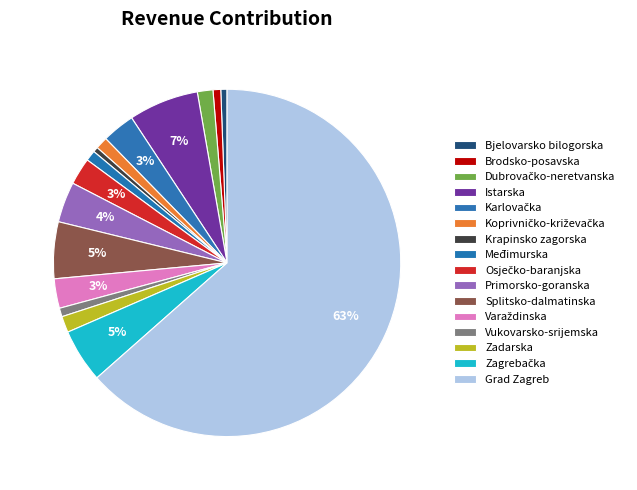

To the nearest percent, what is the difference between the Grad Zagreb and Bjelovarsko bilogorska slice percentages?

63%